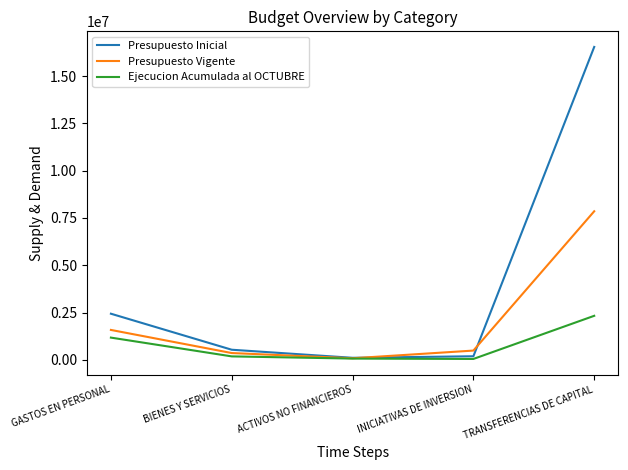

Where is Presupuesto Vigente nearest to the value 3971333?

GASTOS EN PERSONAL